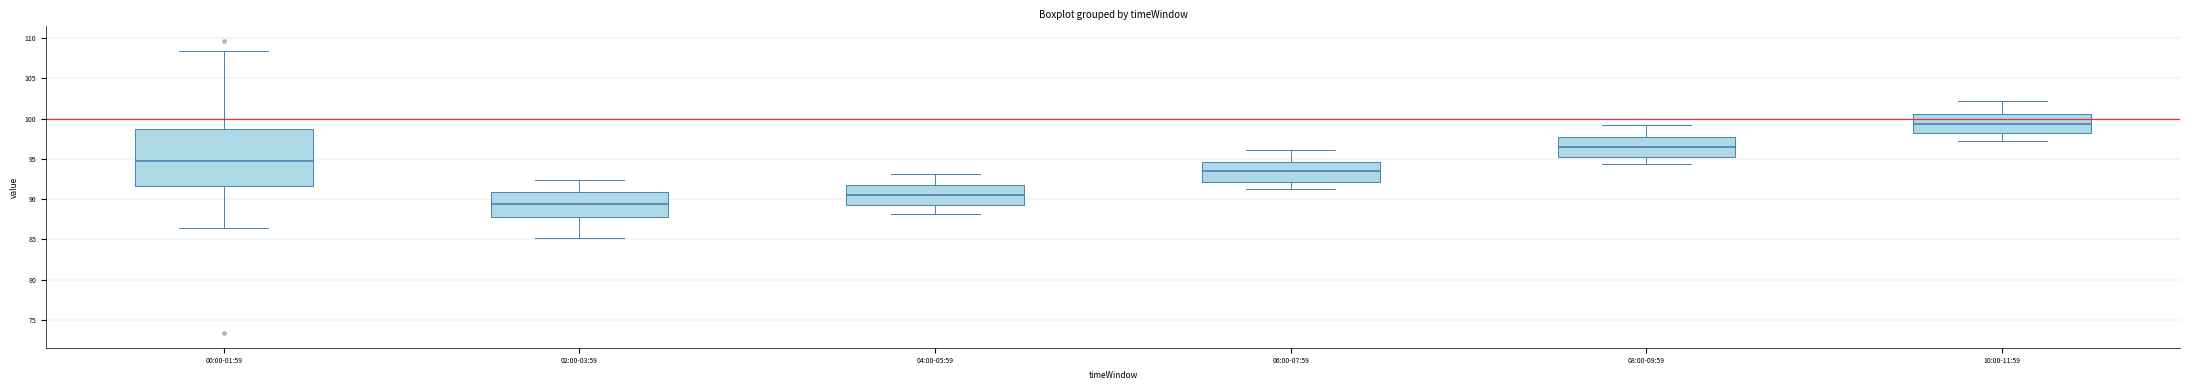

Which box has the highest median line?

10:00-11:59